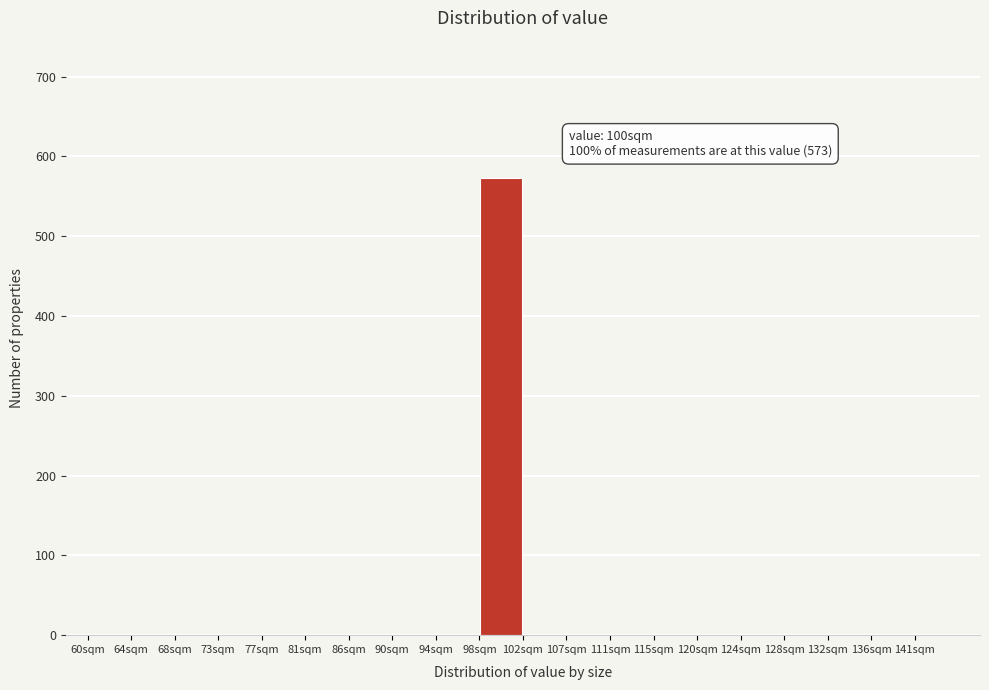

Which range on the x-axis has the tallest bar?

98.25 to 102.50